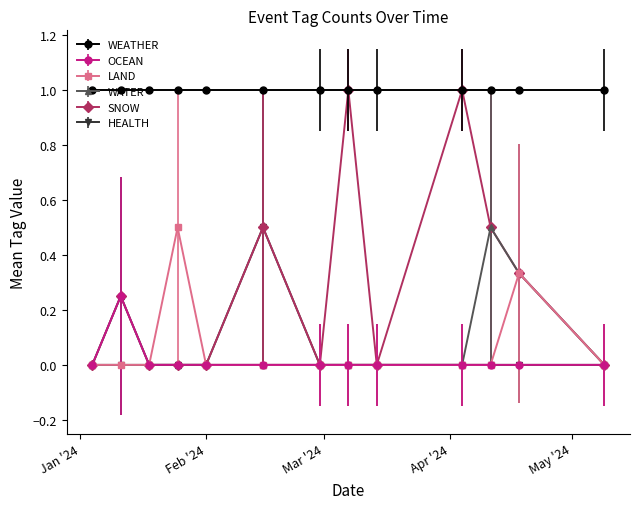

What is the greatest value displayed?

1.0